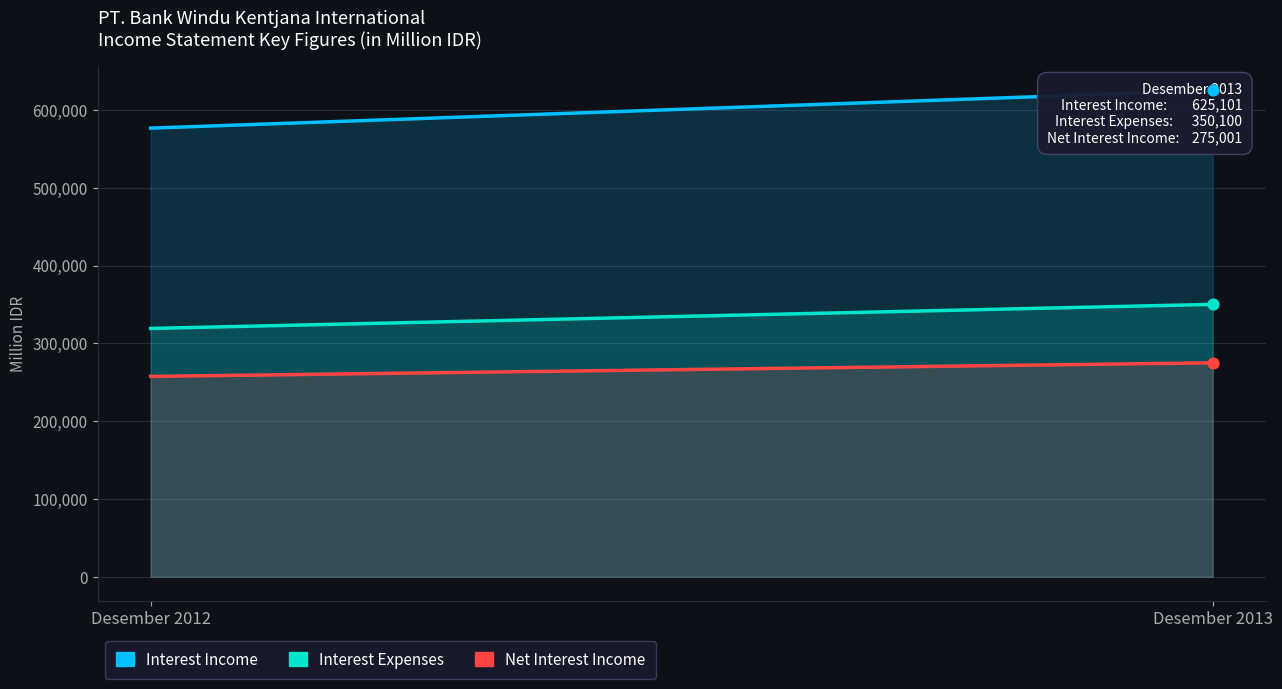

Which series has the largest total across all categories?

Interest Income